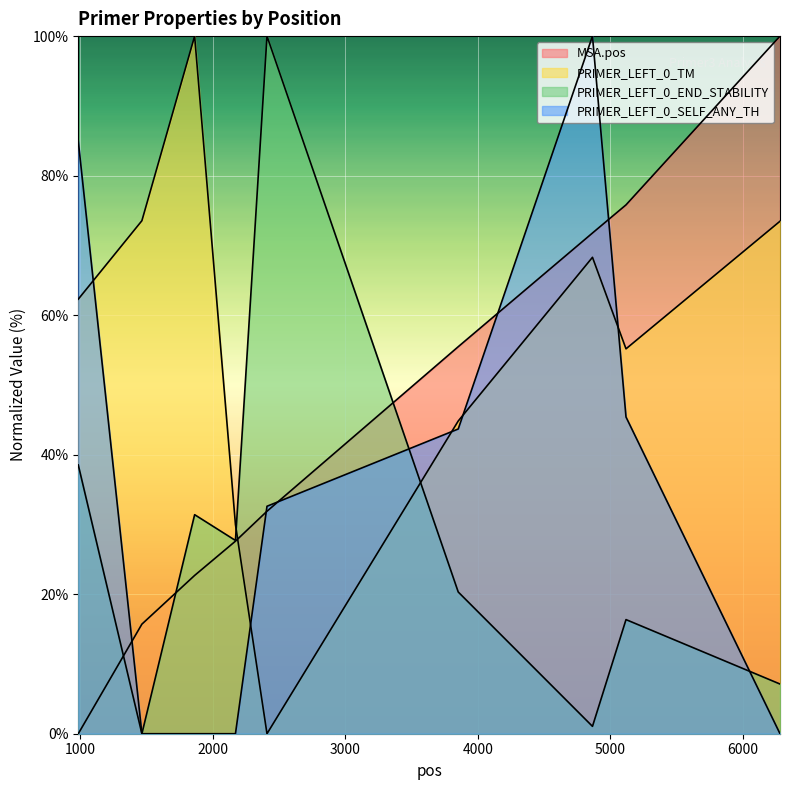

At which category is the sum across all series the highest?

4865